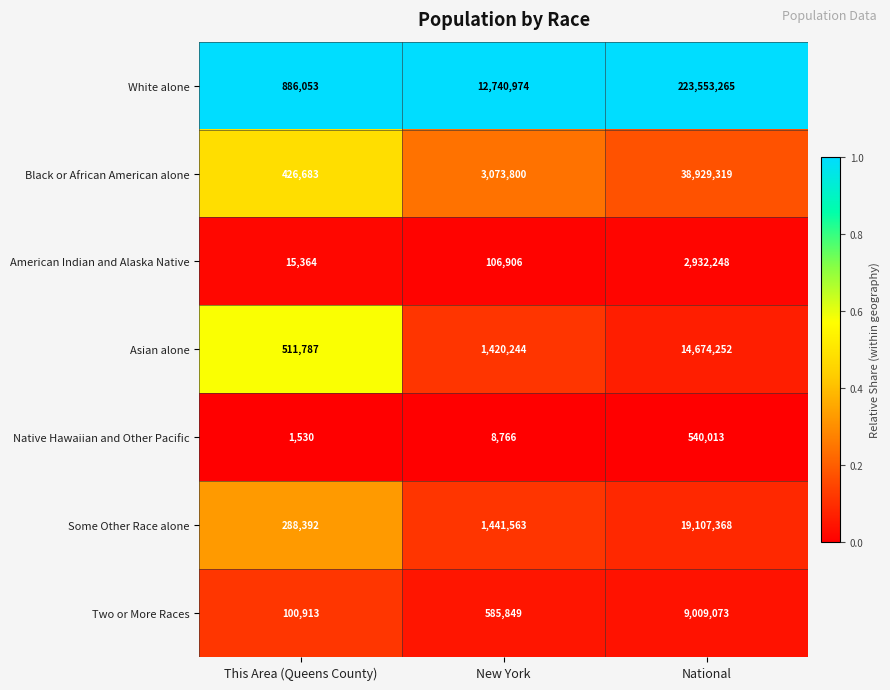

Count the number of data series in this chart.

7